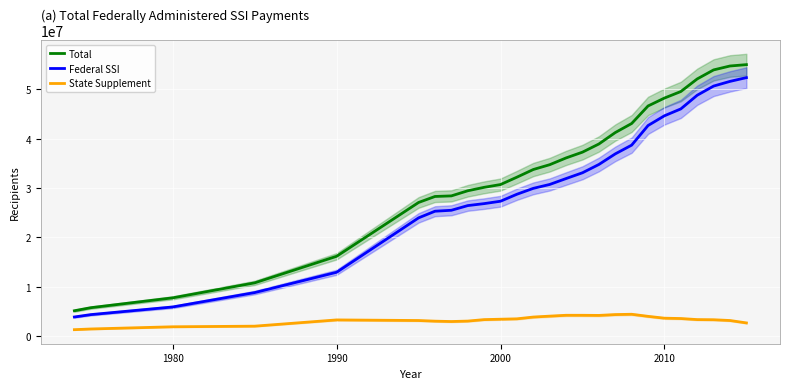

True or false: Federal SSI and Total cross at least once.

False